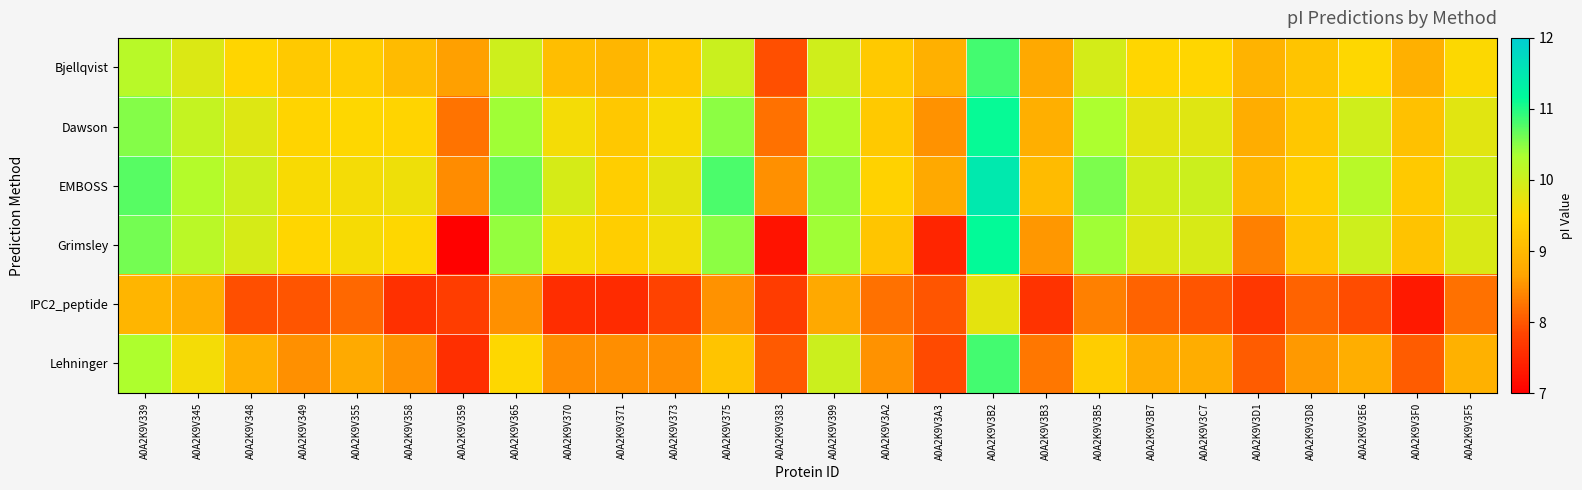

What is the total value across all series at A0A2K9V345?

58.8